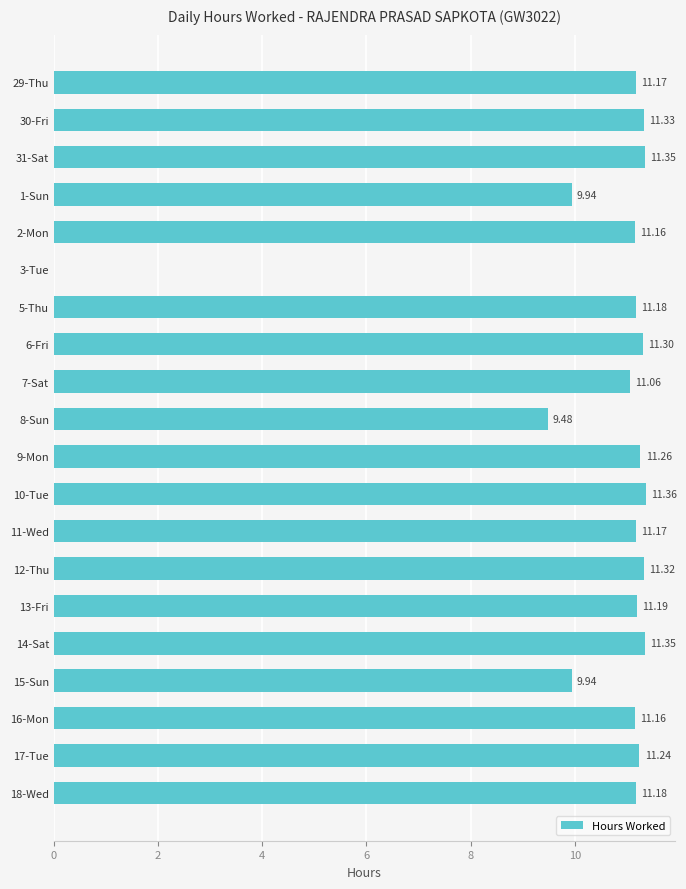

What is the average value?

10.5